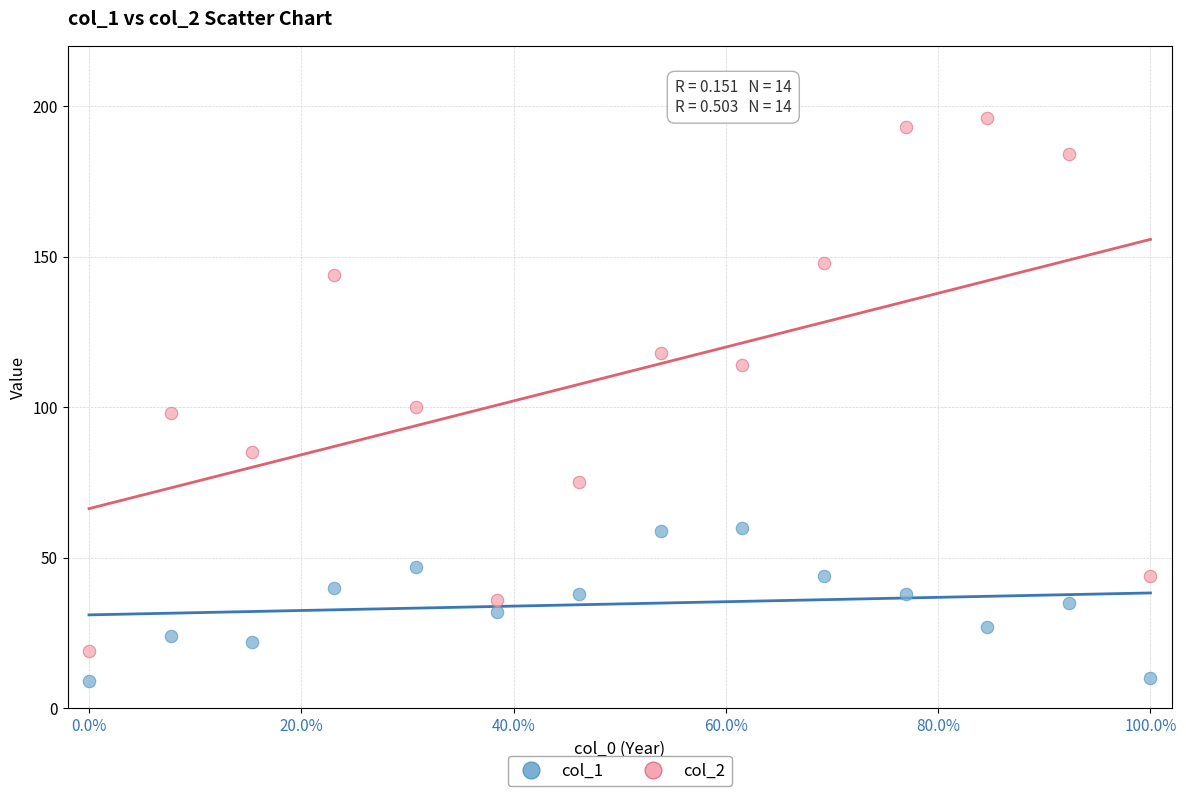

Which series reaches the minimum Y coordinate?

col_1